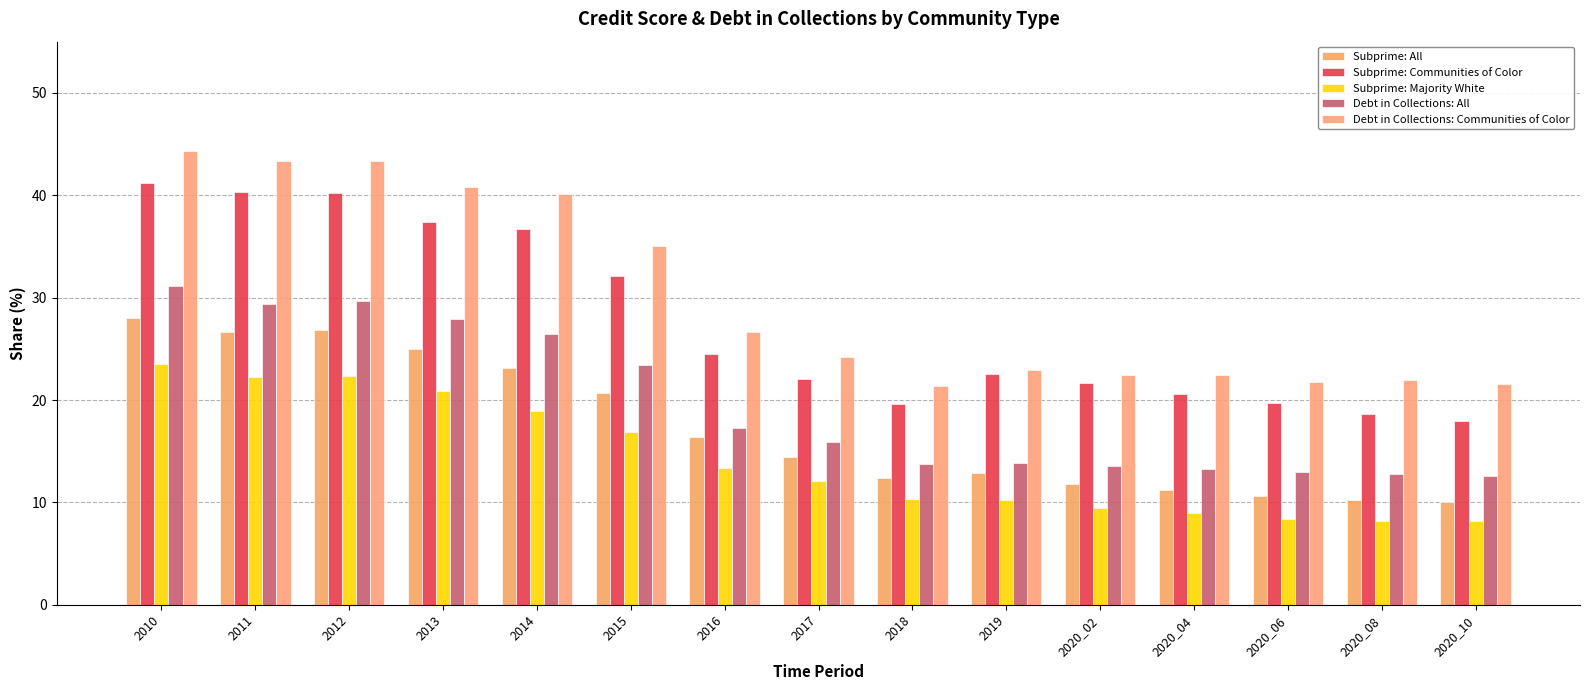

True or false: Share with Subprime Credit Score, Majority White Communities has a value of 13.4 at 2016.

True